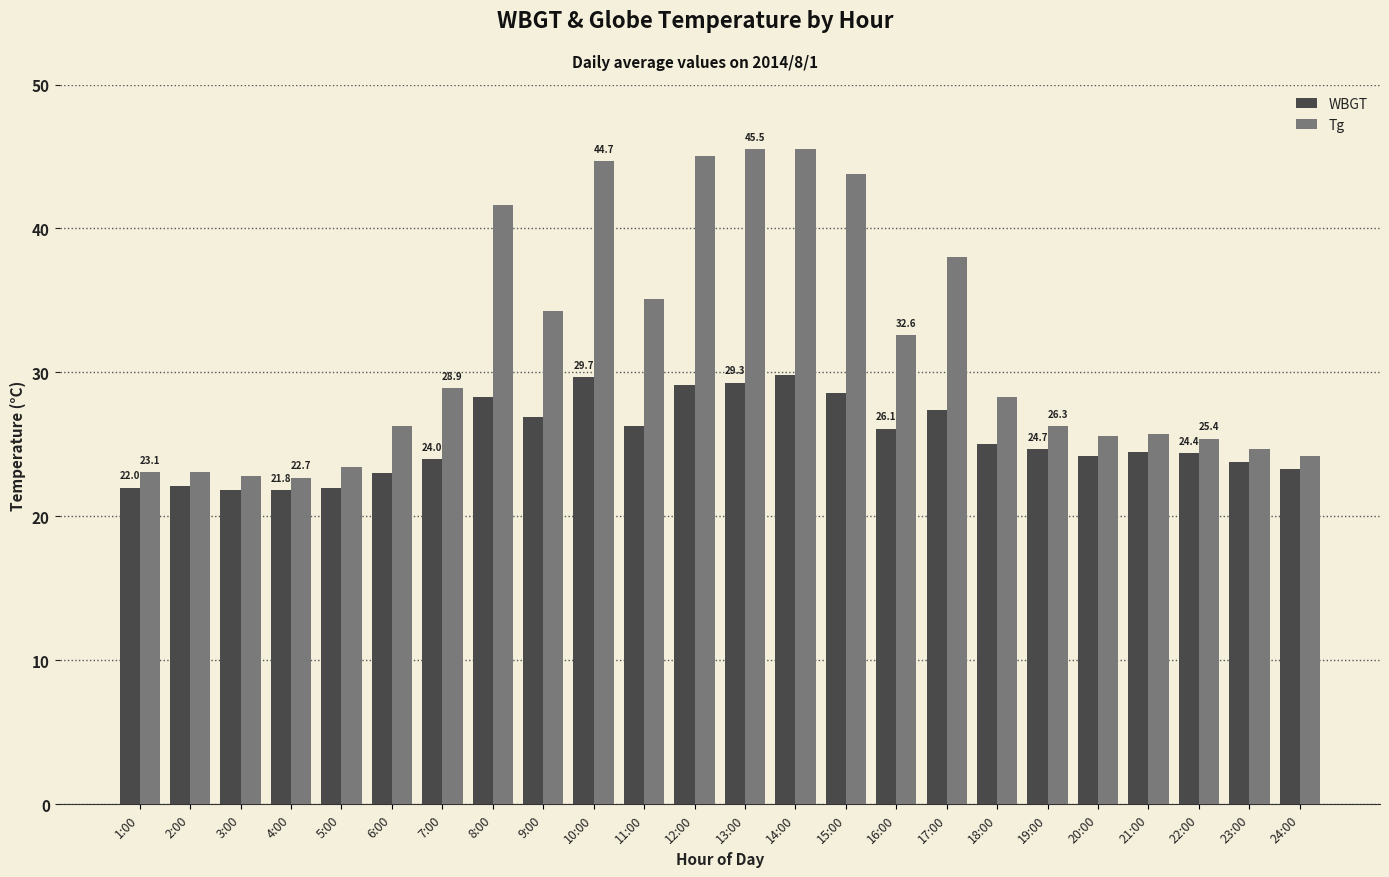

Is it true that WBGT equals 38.5 at 17:00?

False